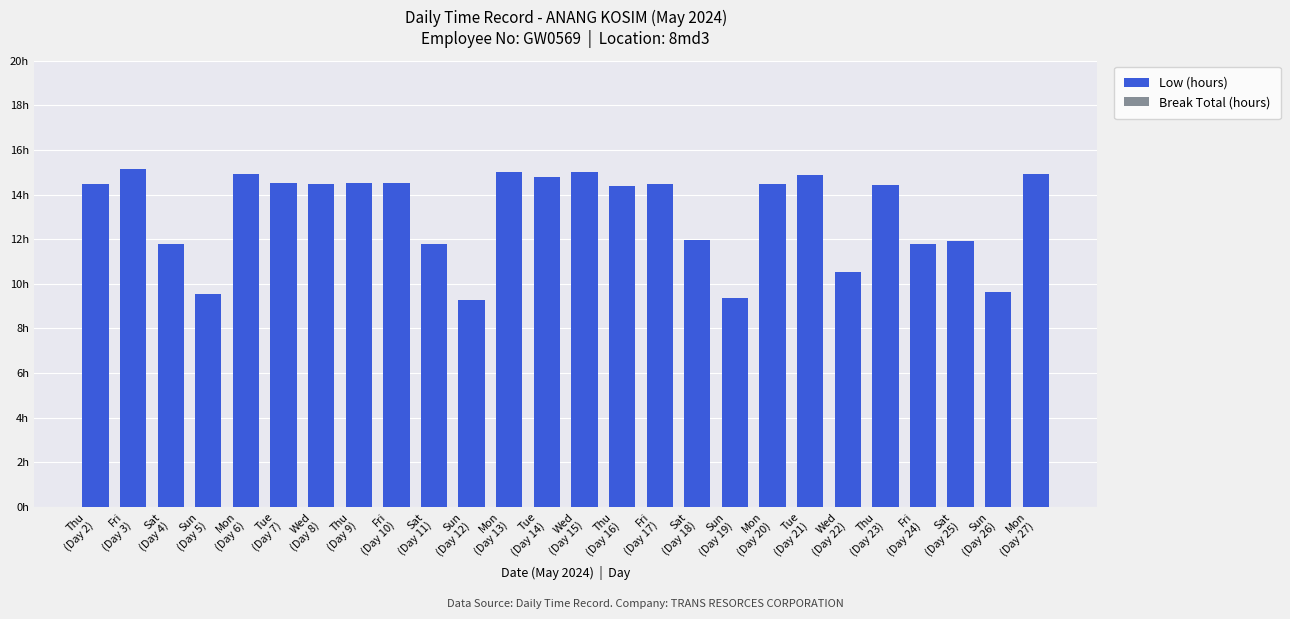

Are the bars horizontal?

No